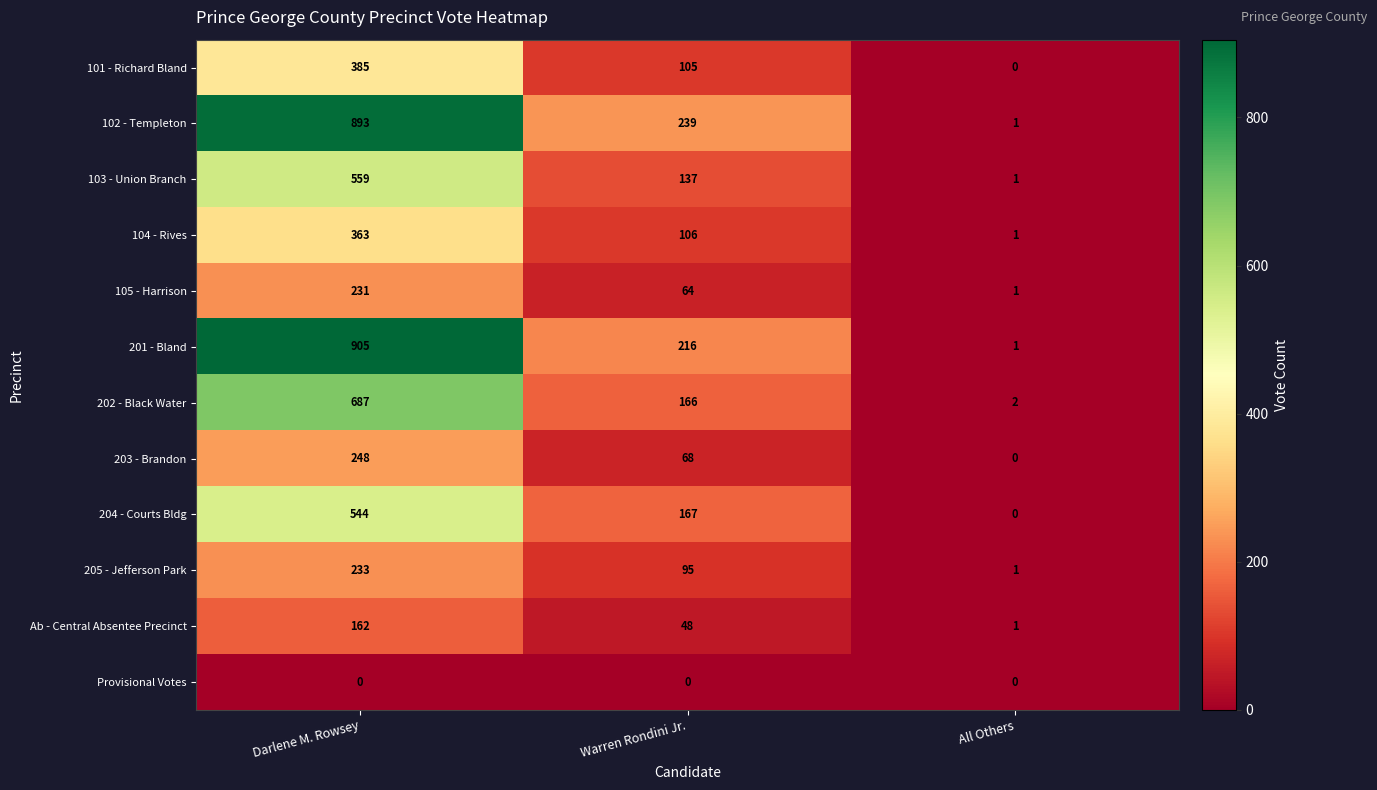

List the labels in order of 203 - Brandon value, smallest first.

All Others, Warren Rondini Jr., Darlene M. Rowsey